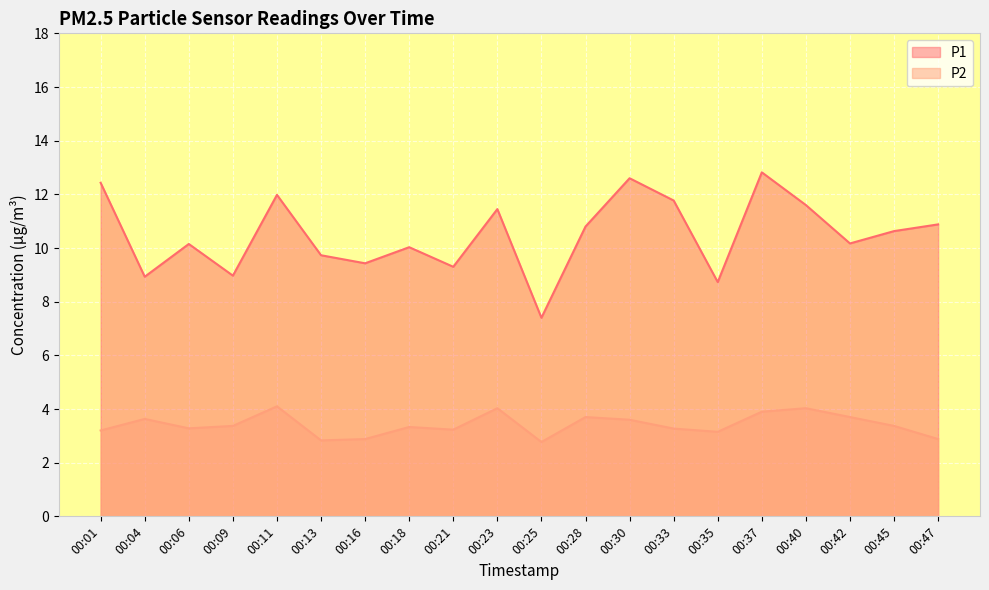

Reading left to right, list all the values displayed in this chart.

P1: 12.4	8.9	10.2	9.0	12.0	9.7	9.4	10.0	9.3	11.4	7.4	10.8	12.6	11.8	8.7	12.8	11.6	10.2	10.6	10.9
P2: 3.2	3.6	3.3	3.4	4.1	2.8	2.9	3.3	3.2	4.0	2.8	3.7	3.6	3.3	3.1	3.9	4.0	3.7	3.4	2.9